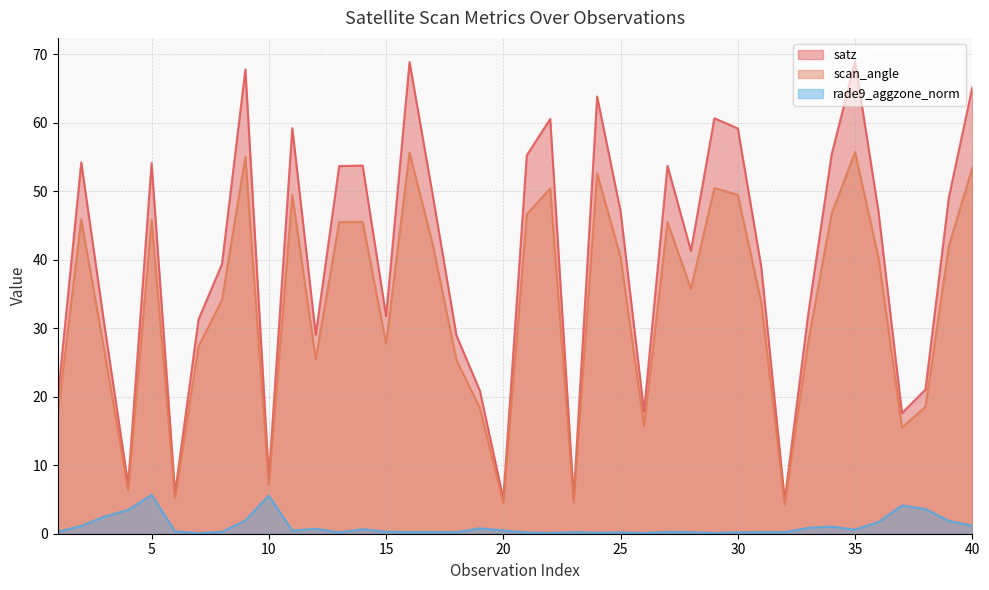

Where is the first local minimum for rade9_aggzone_norm?

7